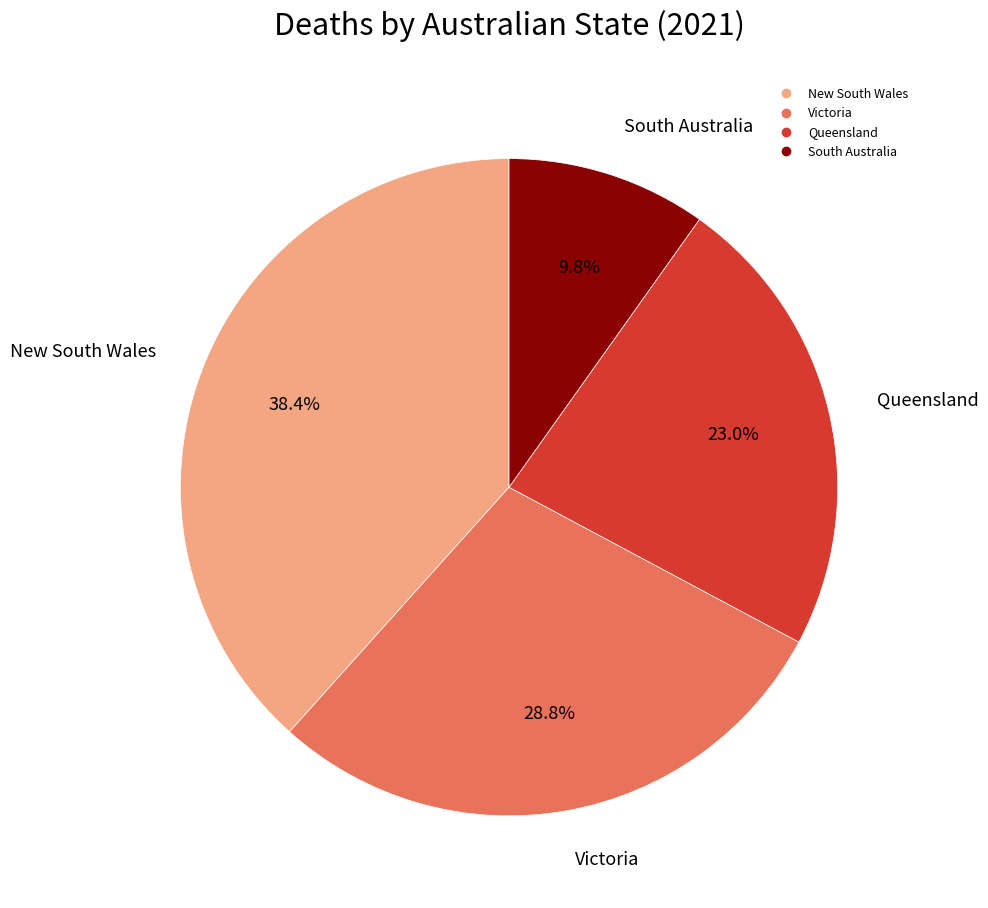

How many slices are in this pie chart?

4